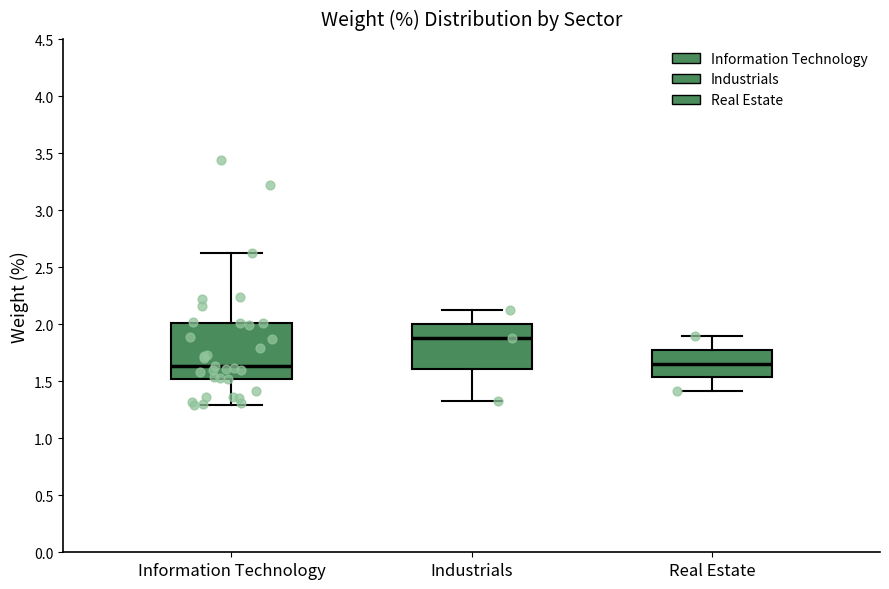

Reading left to right, transcribe this box plot: for each box, give where its median line is, the range the box spans, and where its two whiskers end, as read against the y-axis. The values are not printed on the chart, so give them approximately, as read against the axis.

Information Technology: median 1.65, box 1.50 to 2.00, whiskers 1.30 to 2.60
Industrials: median 1.90, box 1.60 to 2.00, whiskers 1.35 to 2.10
Real Estate: median 1.65, box 1.55 to 1.80, whiskers 1.40 to 1.90